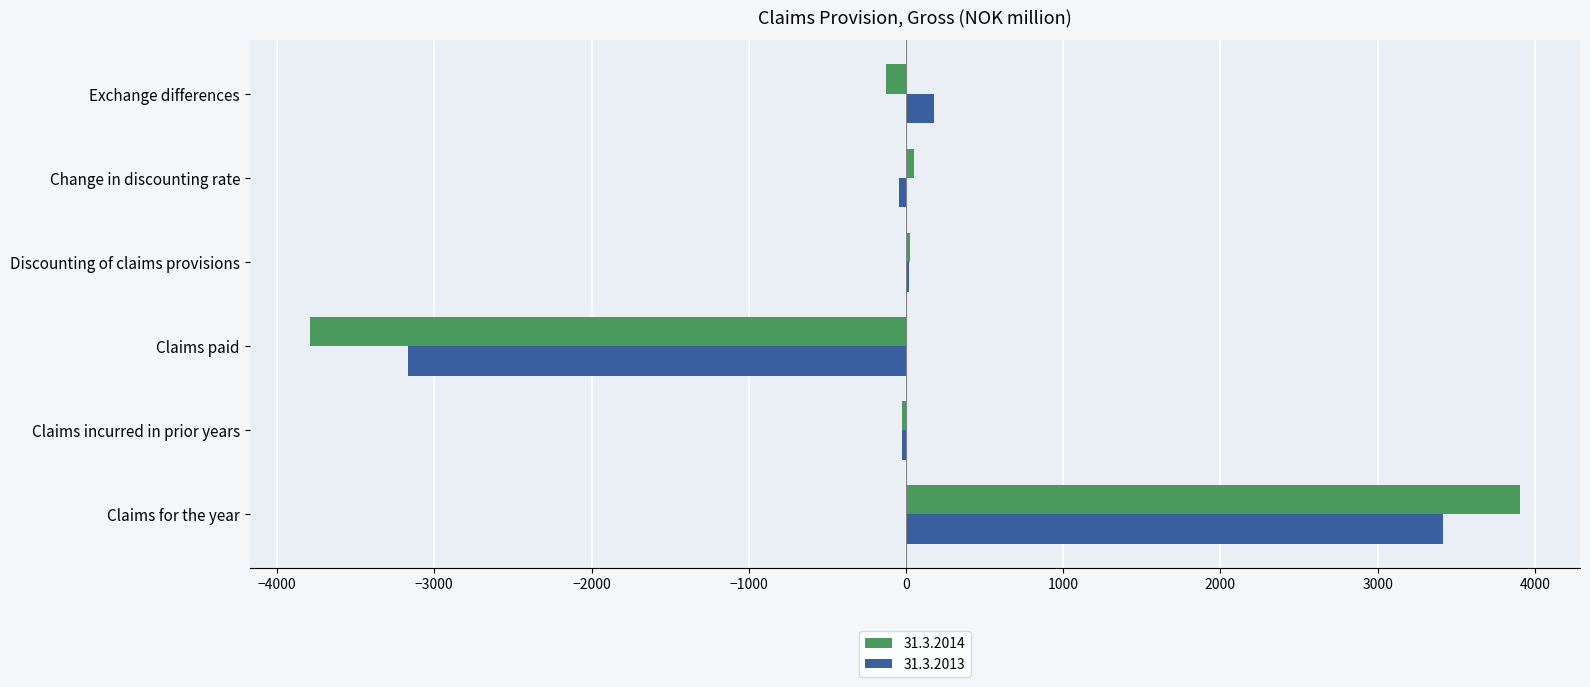

Is it true that 31.3.2014 equals 3902.4 at Claims for the year?

True